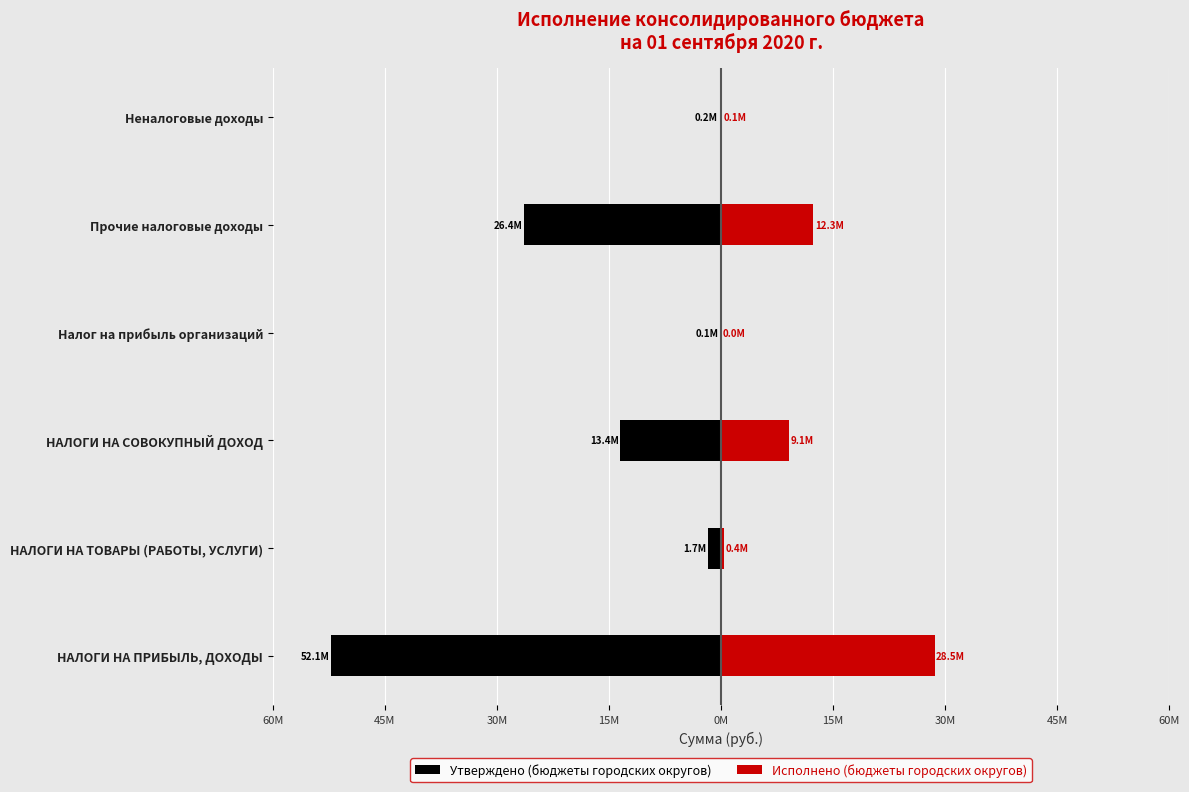

Count the number of categories in the chart.

6